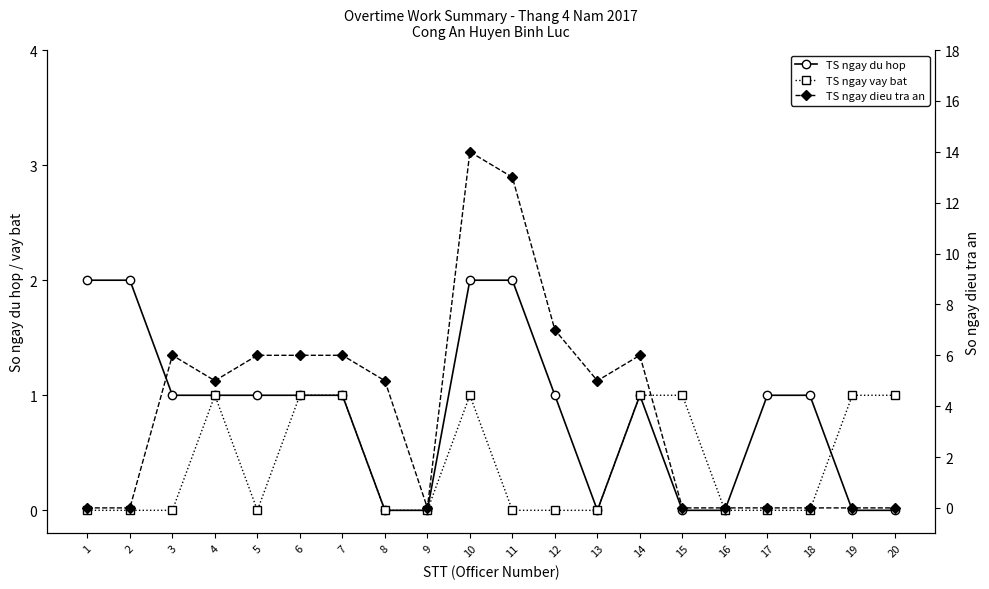

Which category has the lowest value across all series?

8